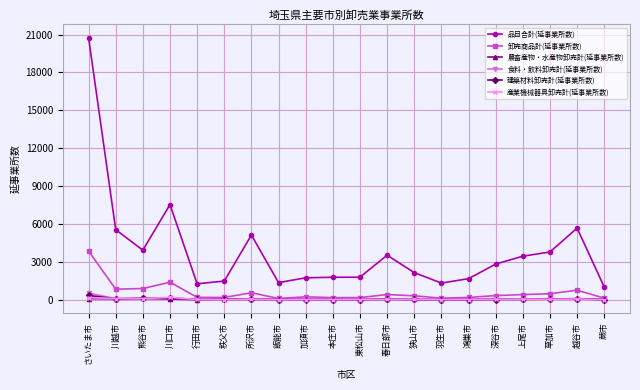

What is the highest value of the 卸売商品計(延事業所数) series?

3861